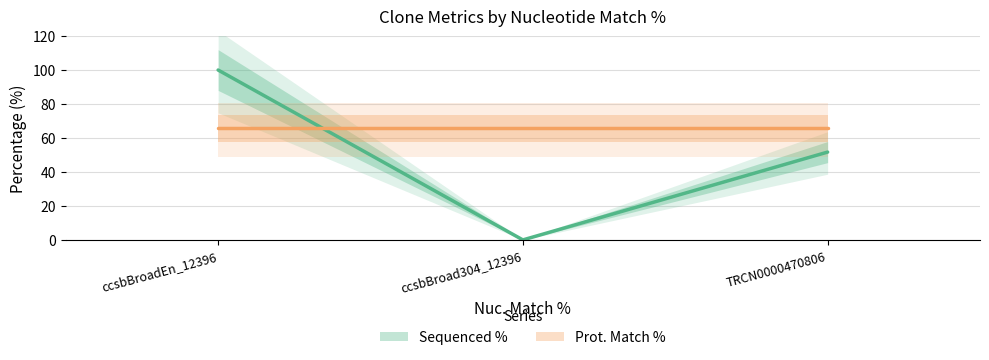

What is the maximum value shown in the chart?

100.0